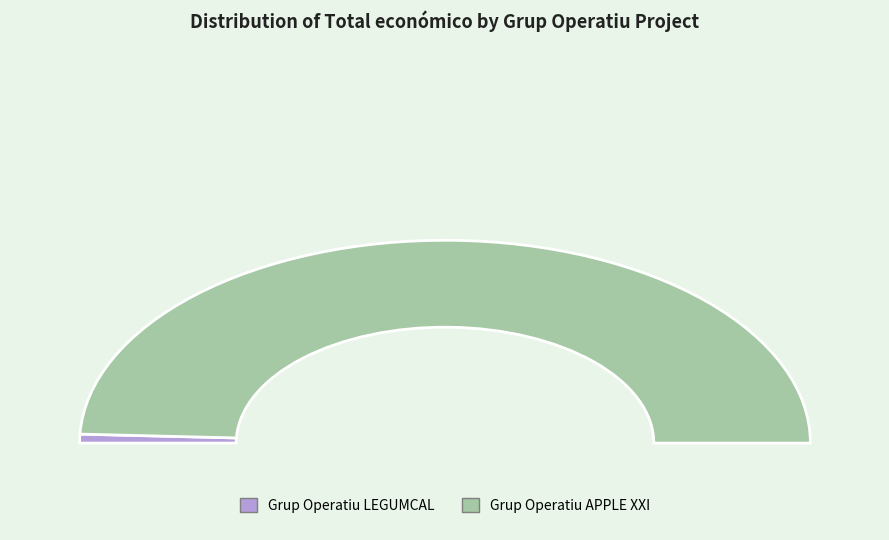

What is the largest slice in the pie chart?

Grup Operatiu APPLE XXI